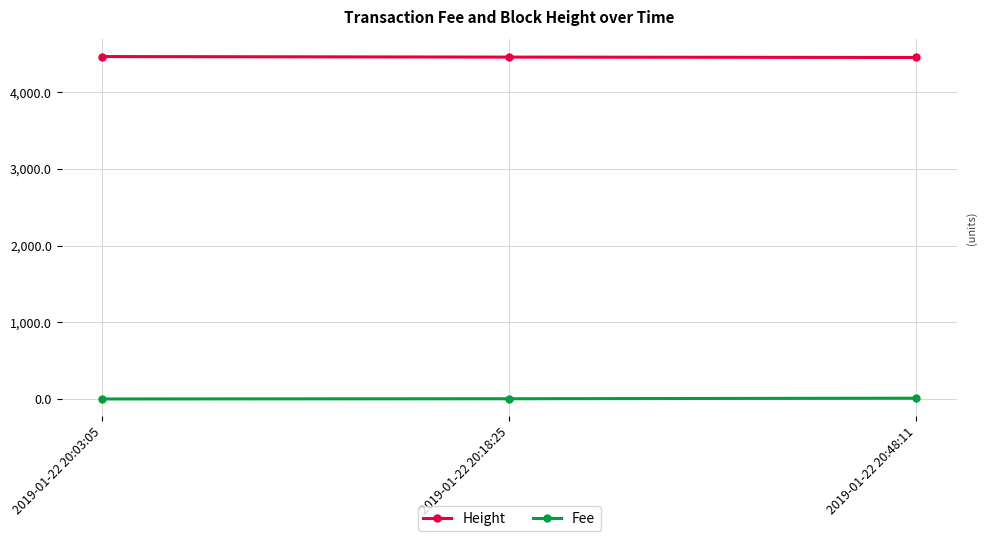

What is the label of the 3rd point from the left?

2019-01-22 20:48:11